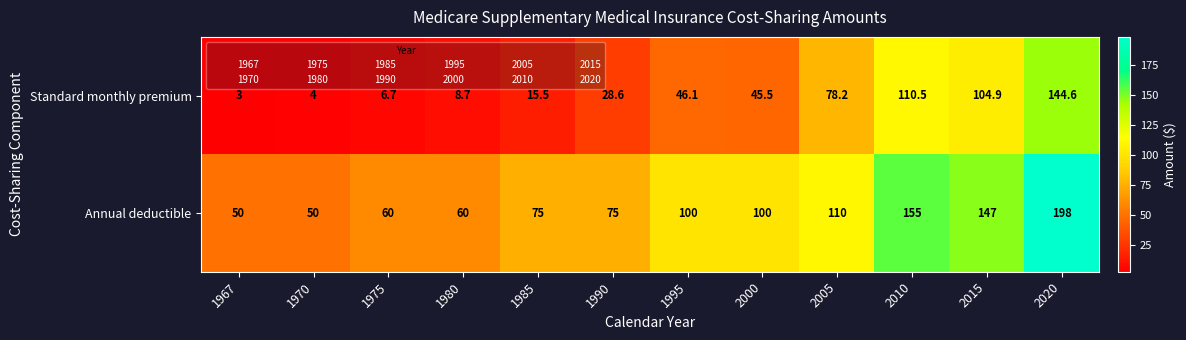

What is the total value across all series at 2000?

145.5